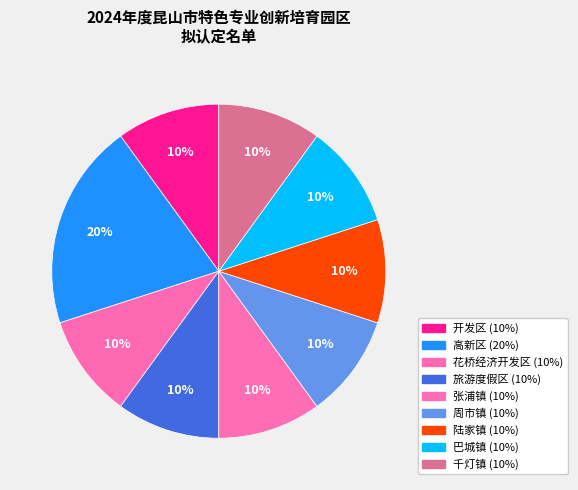

To the nearest percent, what percentage of the pie is 陆家镇?

10%